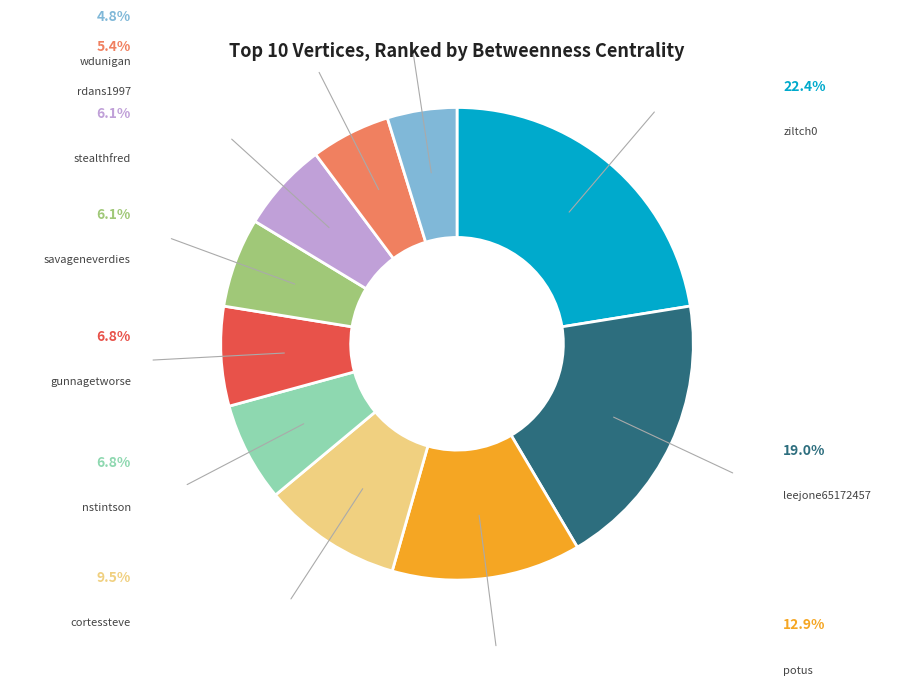

The rdans1997 slice represents 5% of the pie. True or false?

True